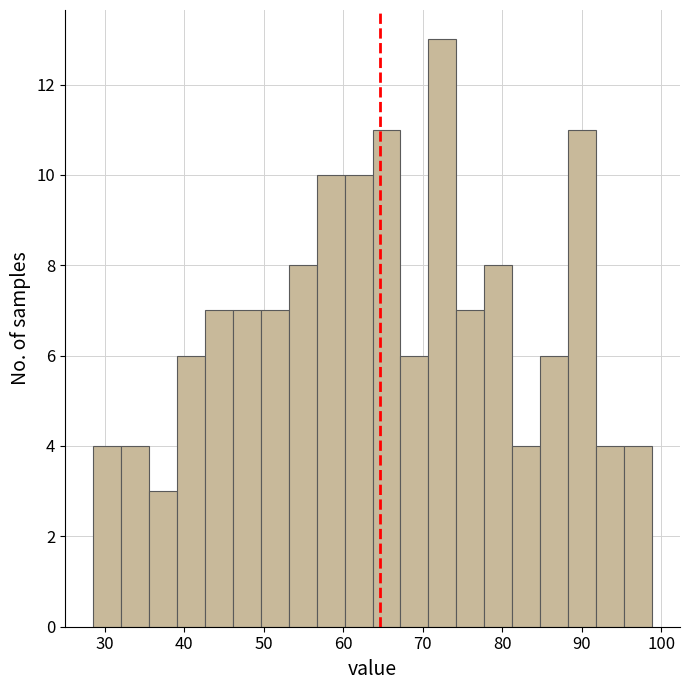

Around what value on the x-axis is the tallest bar? Give the approximate position of its centre, as read against the axis.

72